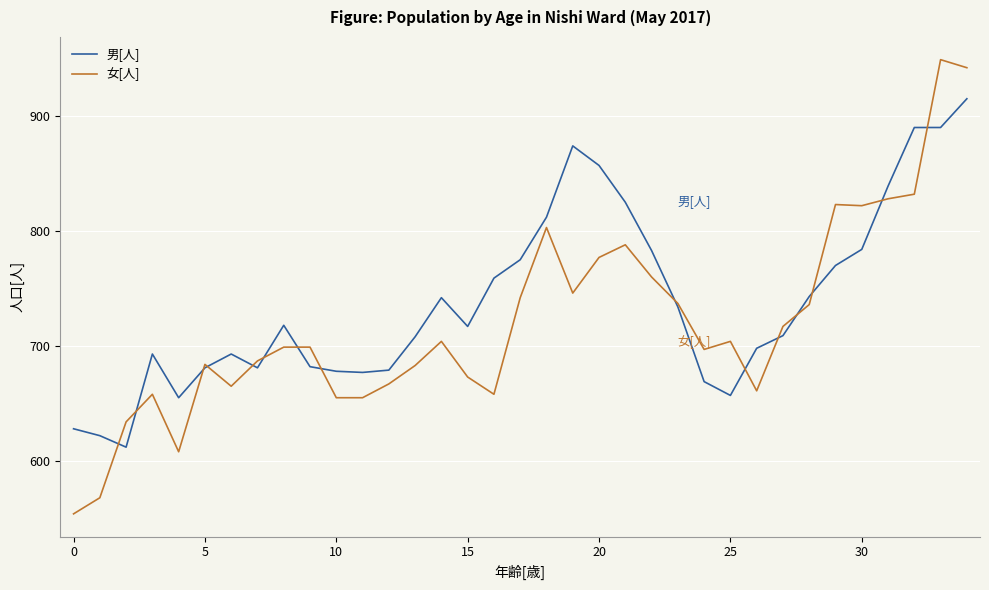

What is the maximum value shown in the chart?

949